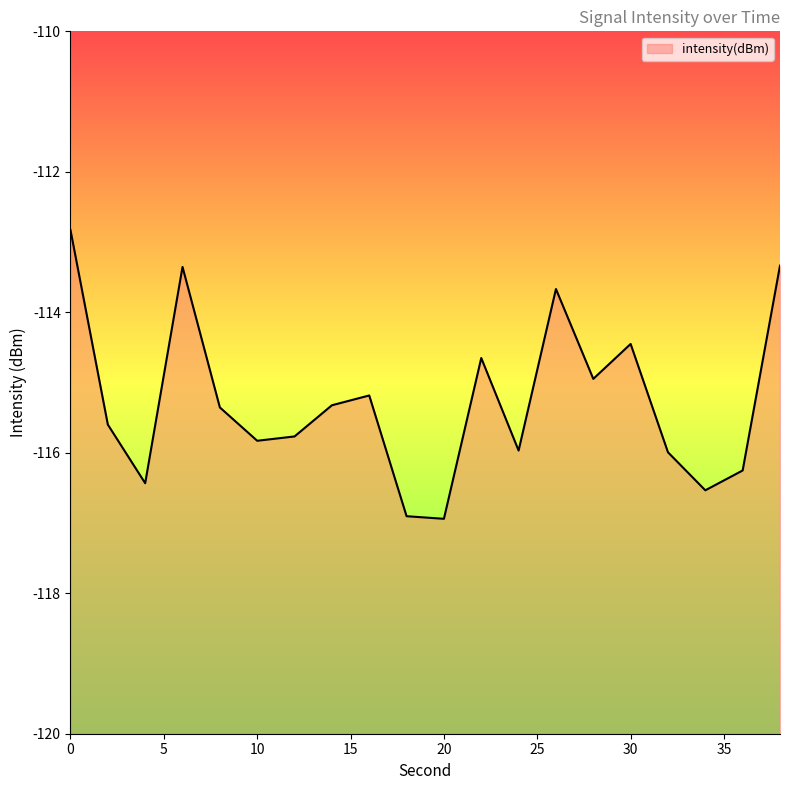

At which label is the value closest to -114?

26